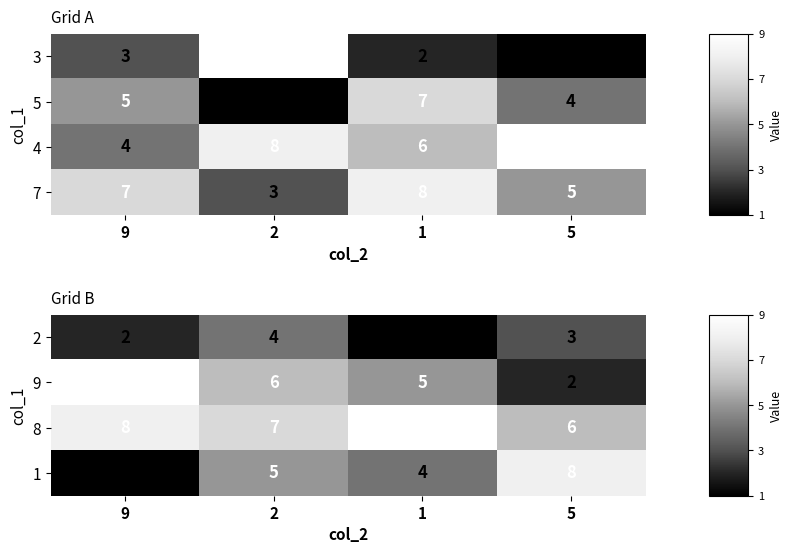

What is the difference between the 1 values at 9 and 2?

4